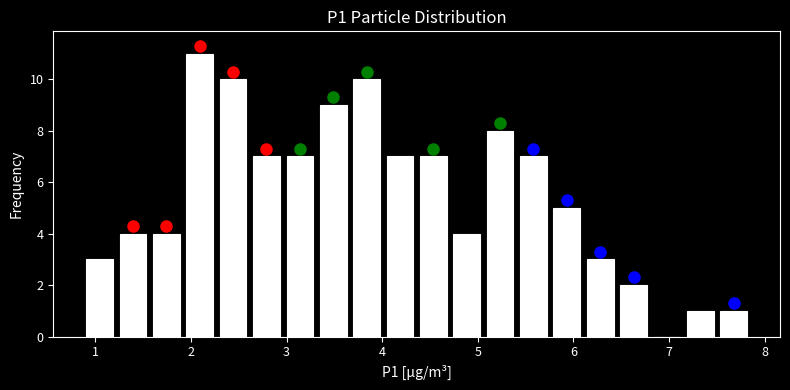

Read against the x-axis, roughly where is the centre of the tallest bar?

2.1